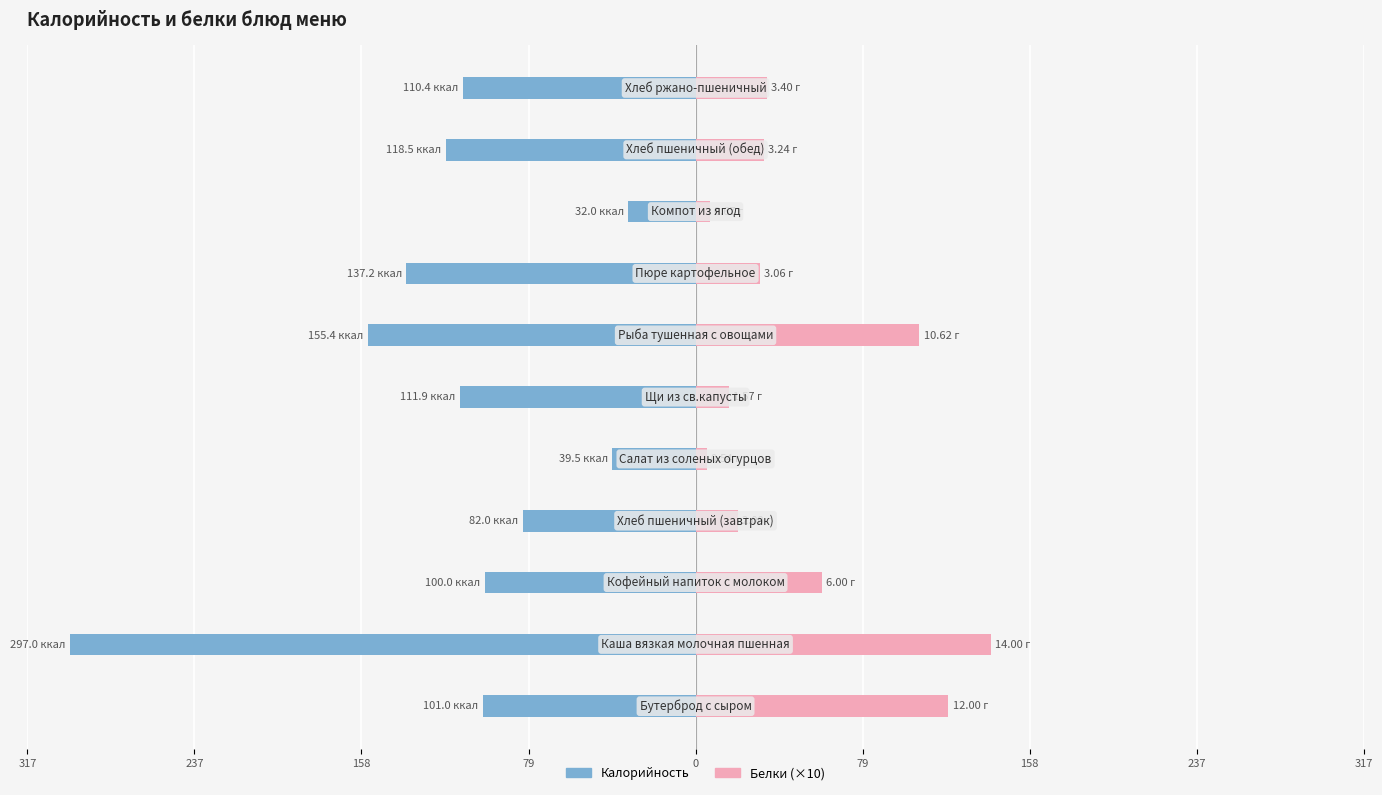

What is the sum of all Белки (×10) values?

571.0